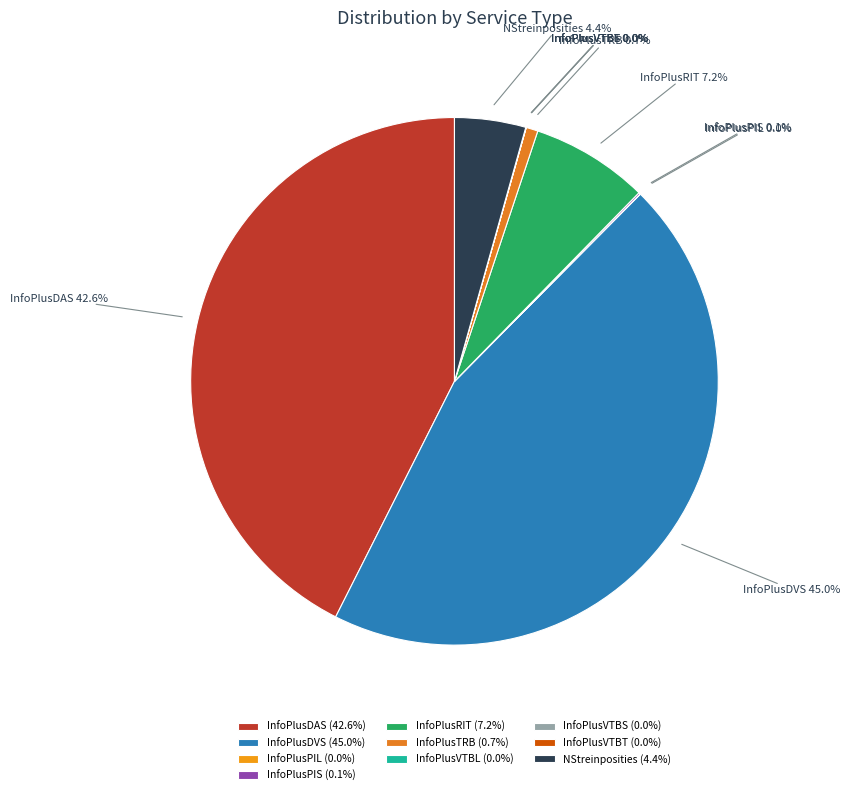

Does InfoPlusRIT represent more than half of the total?

No